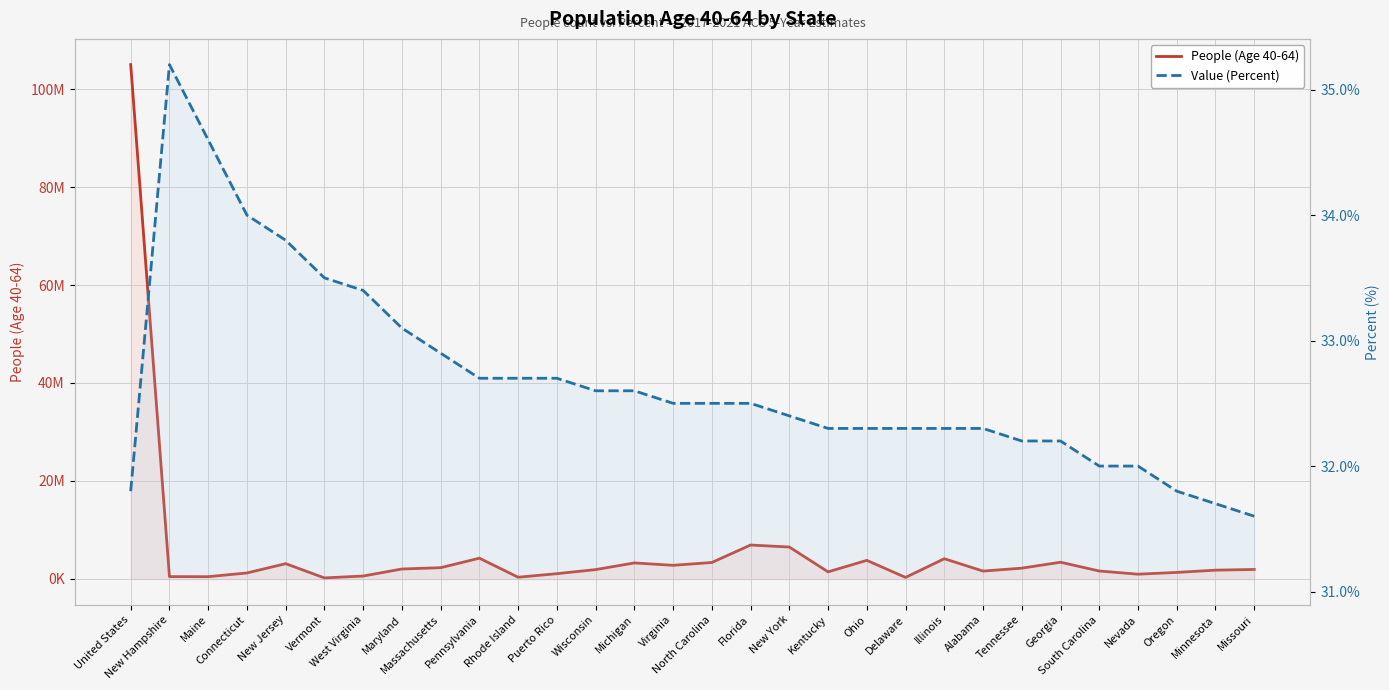

Which series has the largest range (max minus min)?

People (Age 40-64)